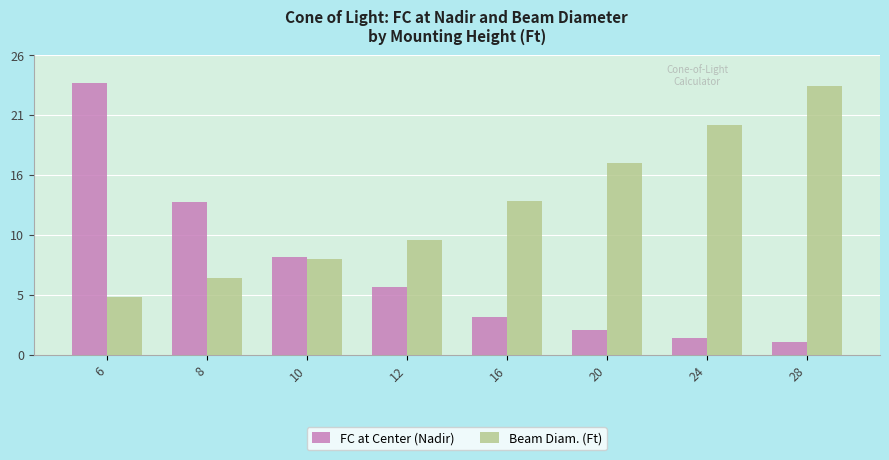

What is the difference between the Beam Diam. (Ft) values at 16 and 20?

3.3